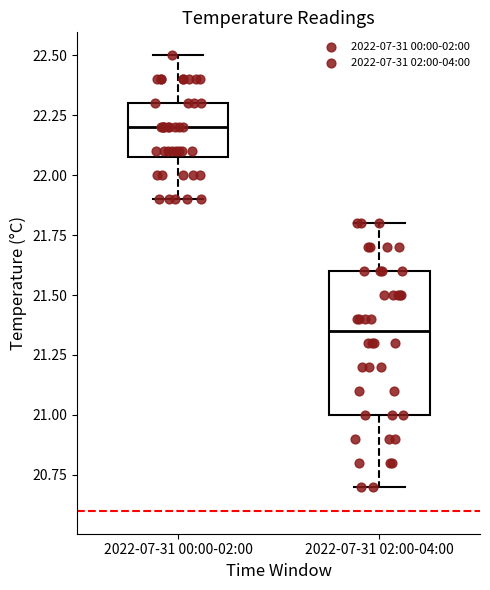

Reading left to right, read every box against the y-axis: the position of its median line, the range the box covers, and the ends of its whiskers. The values are not printed on the chart, so give them approximately, as read against the axis.

2022-07-31 00:00-02:00: median 22.20, box 22.10 to 22.30, whiskers 21.90 to 22.50
2022-07-31 02:00-04:00: median 21.35, box 21.00 to 21.60, whiskers 20.70 to 21.80